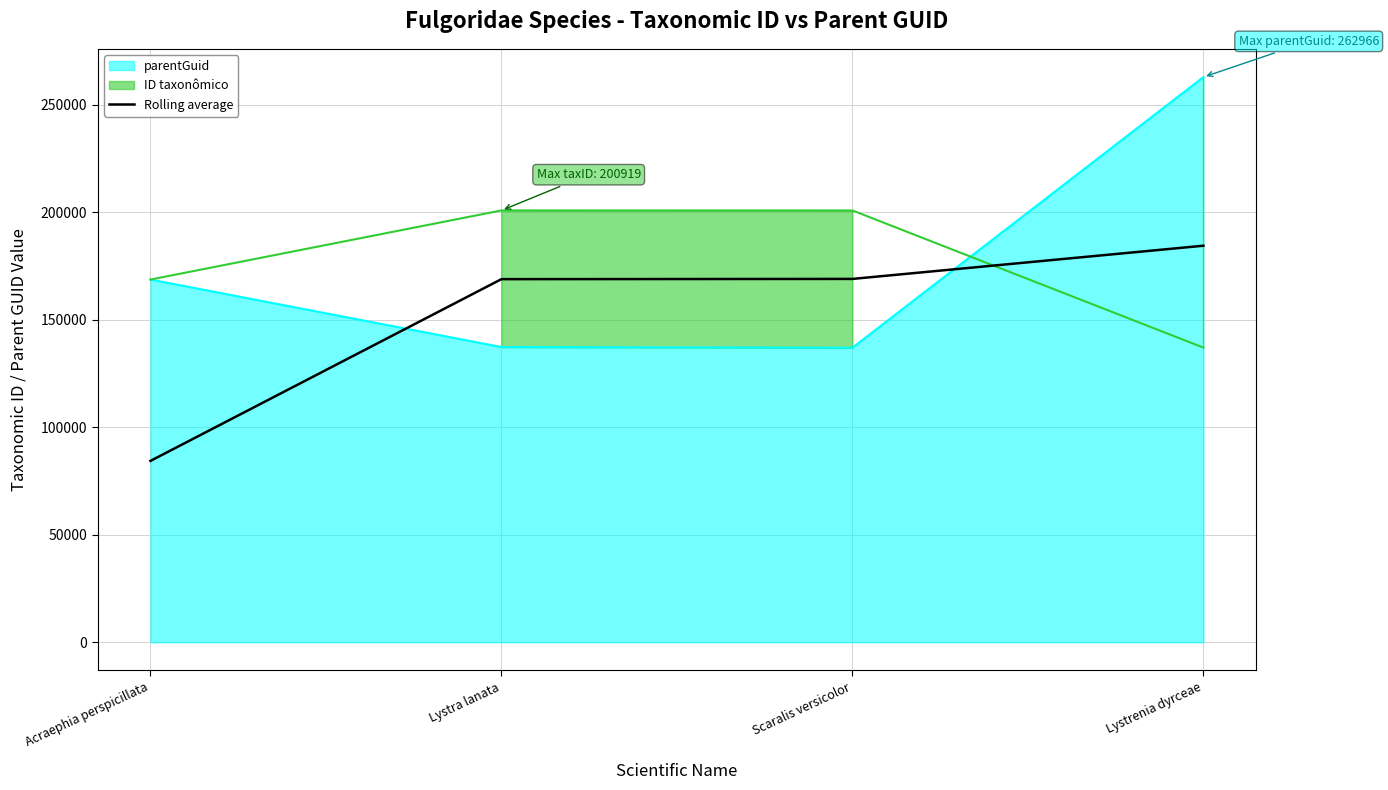

Which category has the lowest value across all series?

Acraephia perspicillata